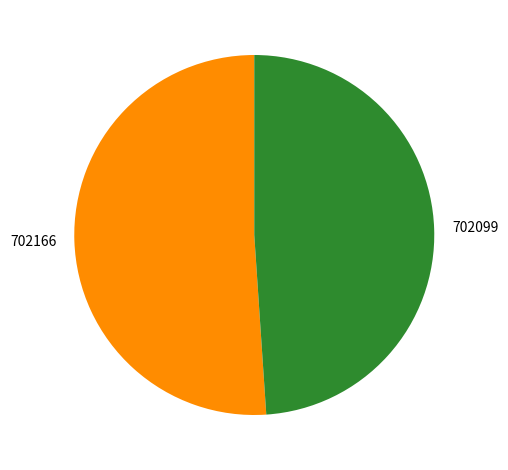

How many segments does this pie chart have?

2